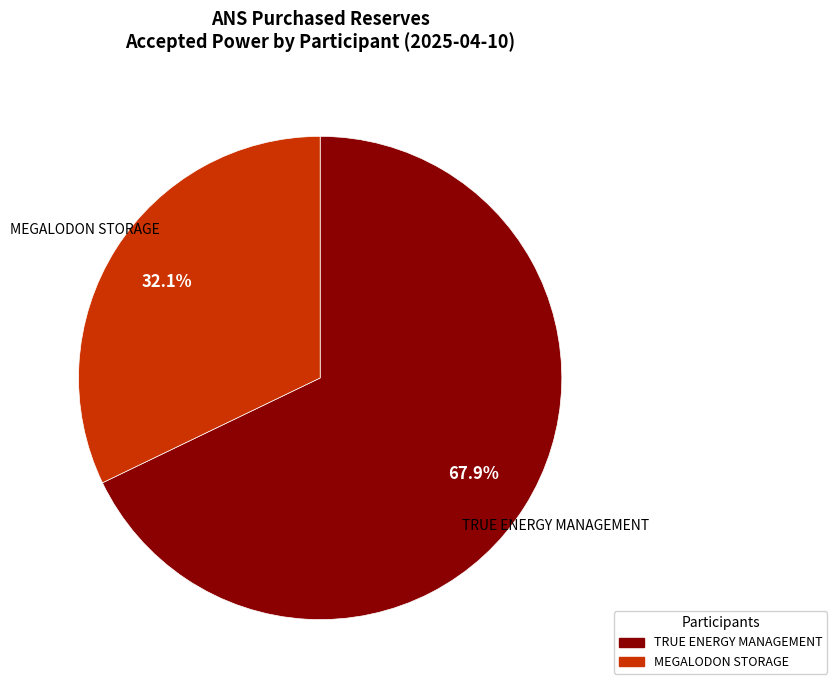

Does any single category account for the majority?

Yes